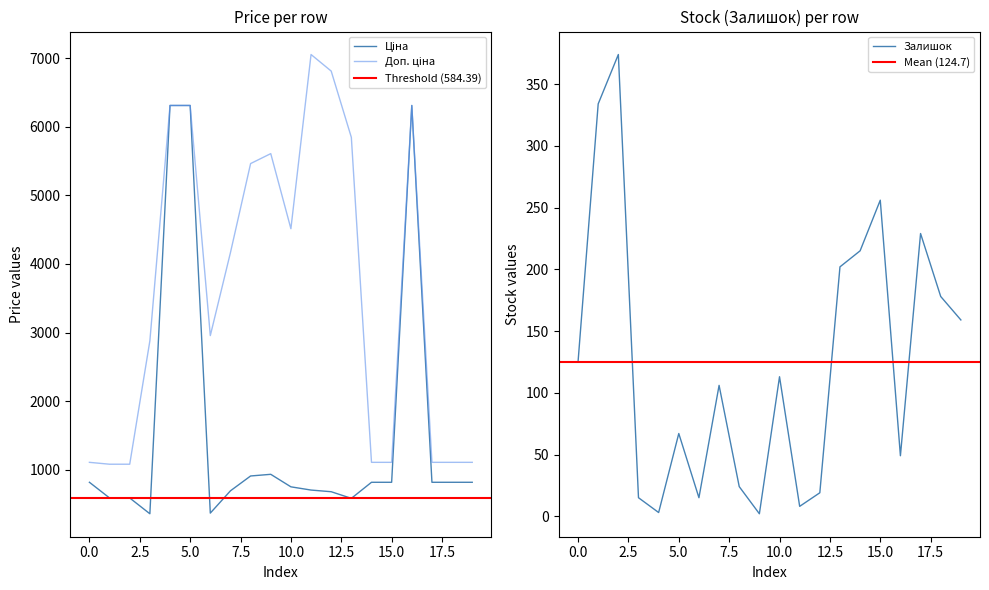

What is the maximum value for Залишок?

374